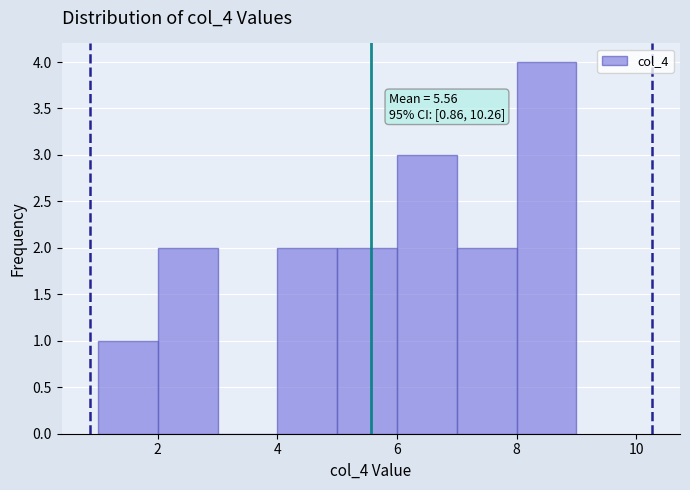

Over which range of the x-axis is the bar tallest?

8 to 9